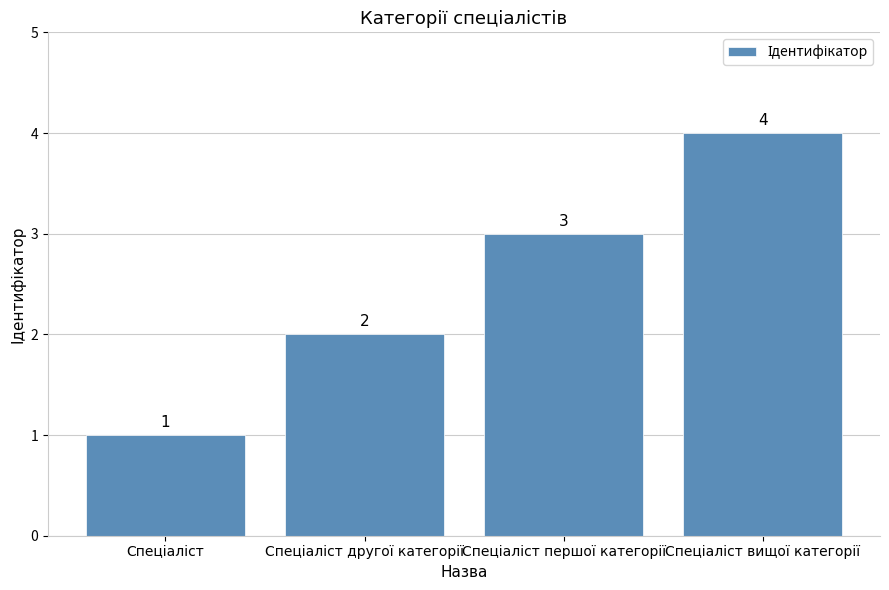

What is the sum of all values?

10